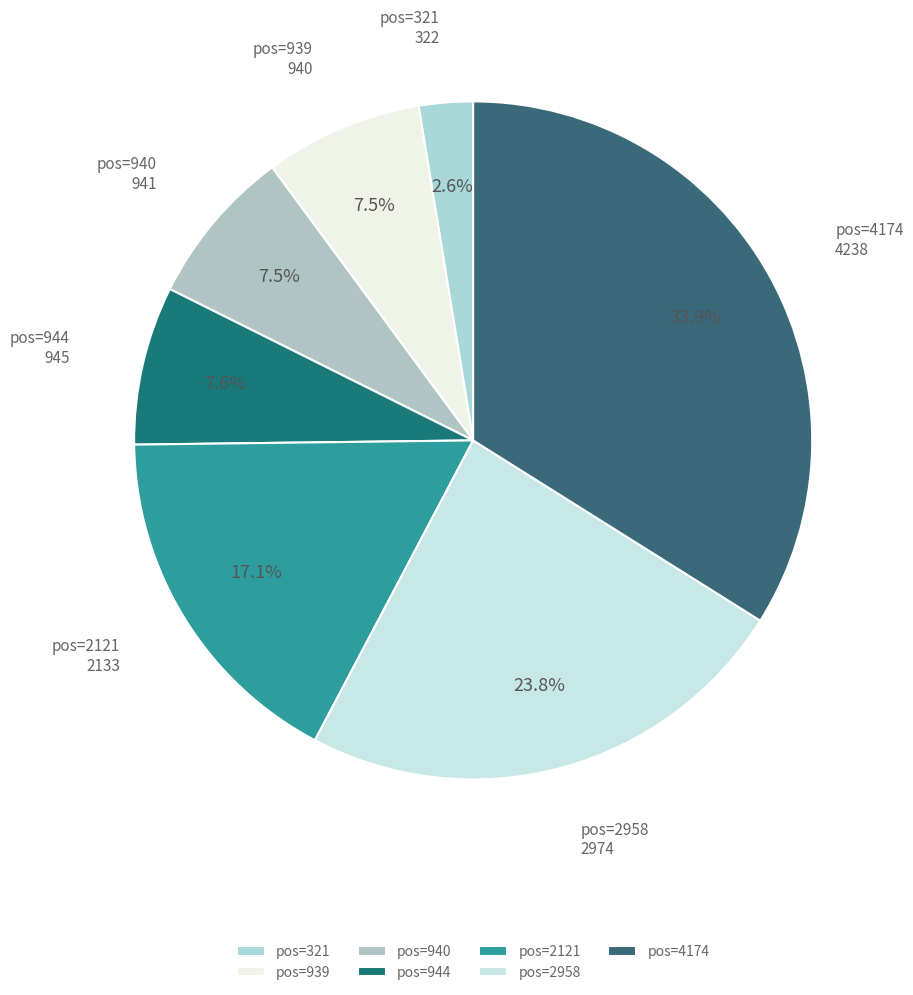

How much of the chart is everything except pos=321?

97.4%